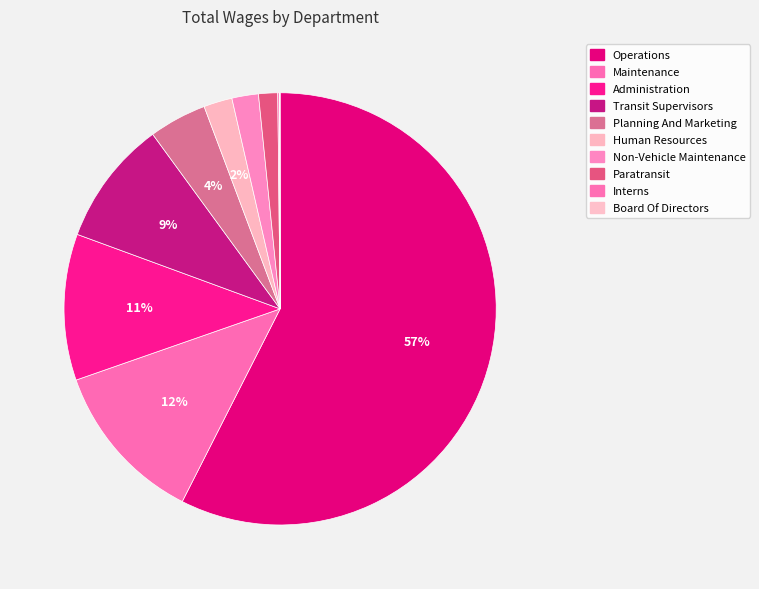

Combined, what portion of the pie is Interns and Administration?

11.1%